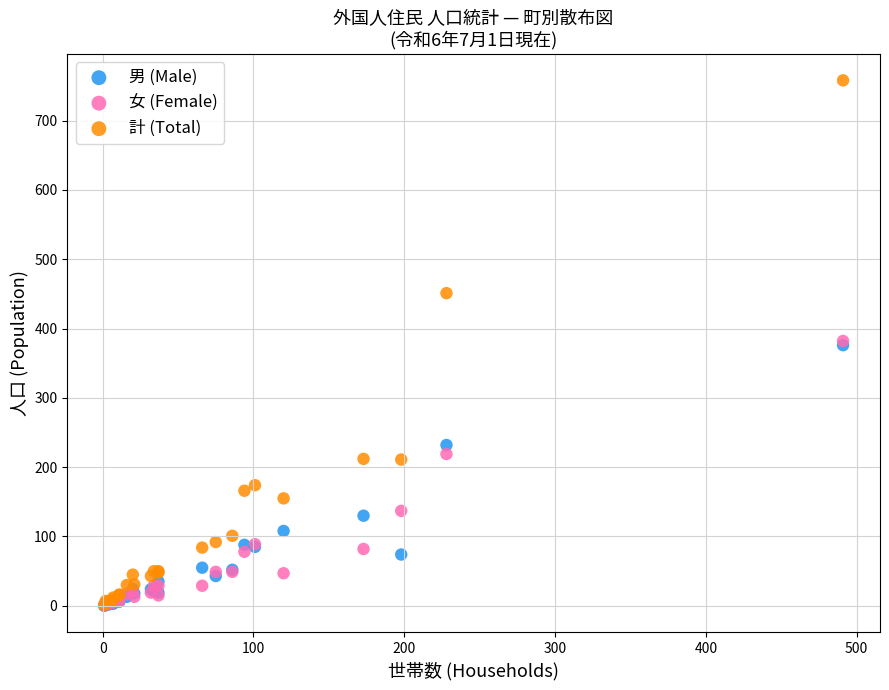

Which series has the widest spread of Y values?

計 (Total)